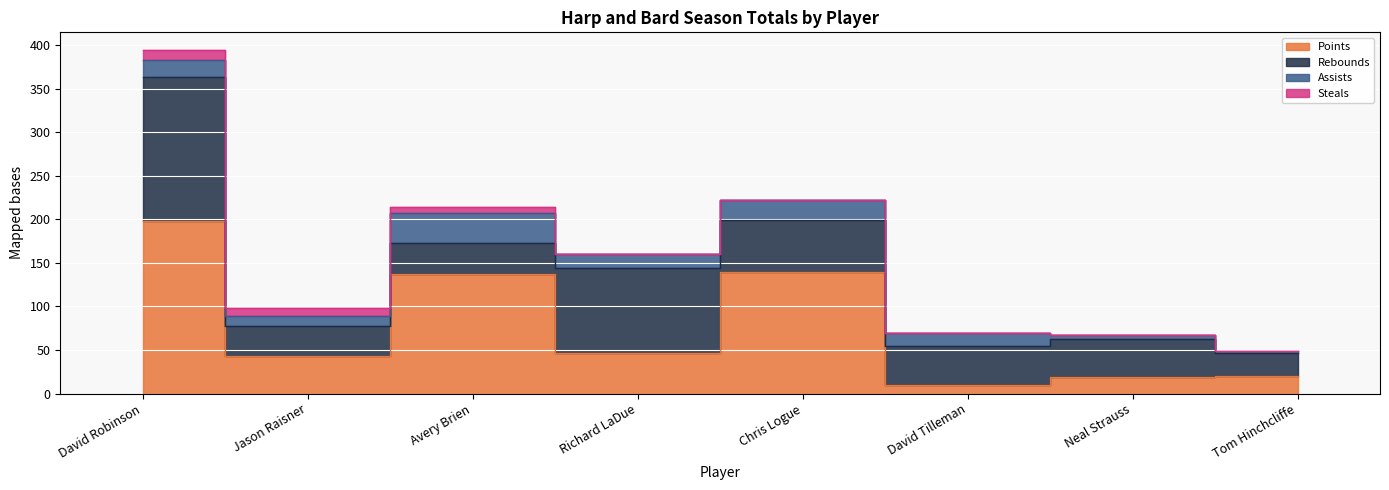

Where is the first local minimum for Assists?

Jason Raisner